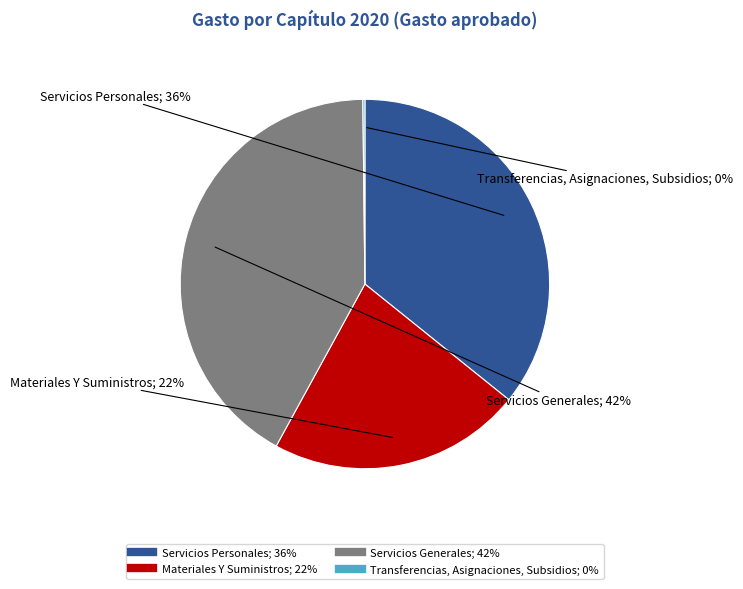

Which has a higher value, Materiales Y Suministros or Servicios Generales?

Servicios Generales